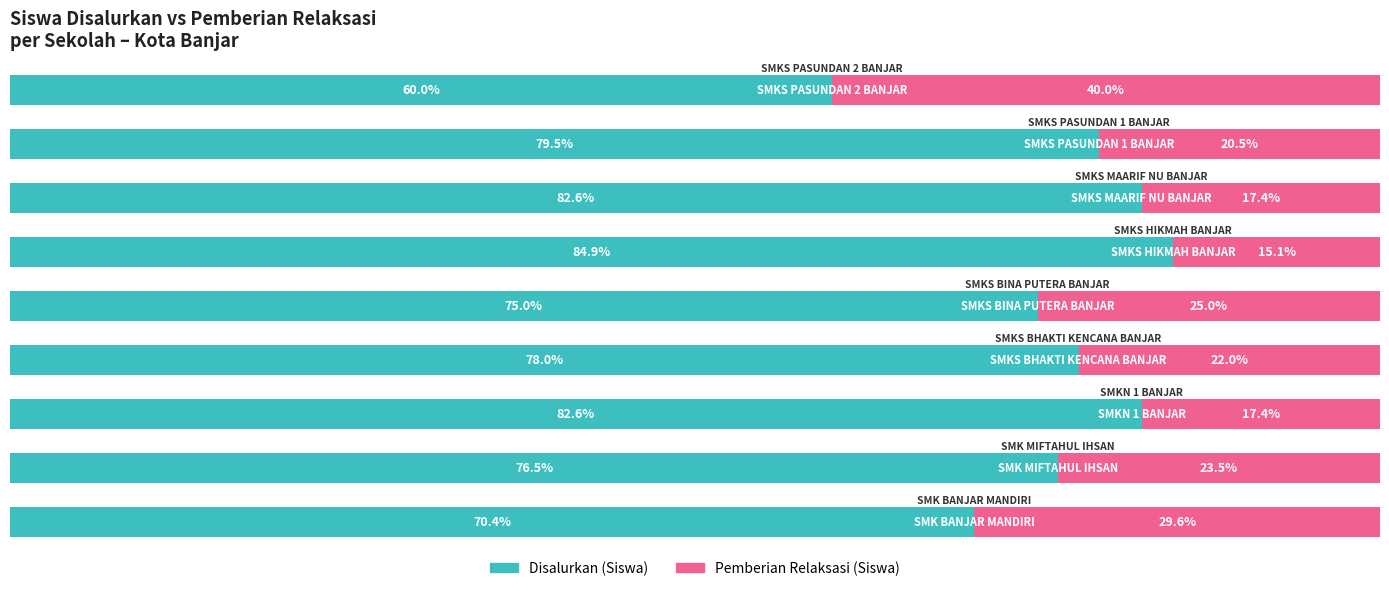

Reading left to right, what are all the values shown in this chart?

Disalurkan (Siswa): 0=70.4	1=76.5	2=82.6	3=78.0	4=75.0	5=84.9	6=82.6	7=79.5	8=60.0
Pemberian Relaksasi (Siswa): 0=29.6	1=23.5	2=17.4	3=22.0	4=25.0	5=15.1	6=17.4	7=20.5	8=40.0